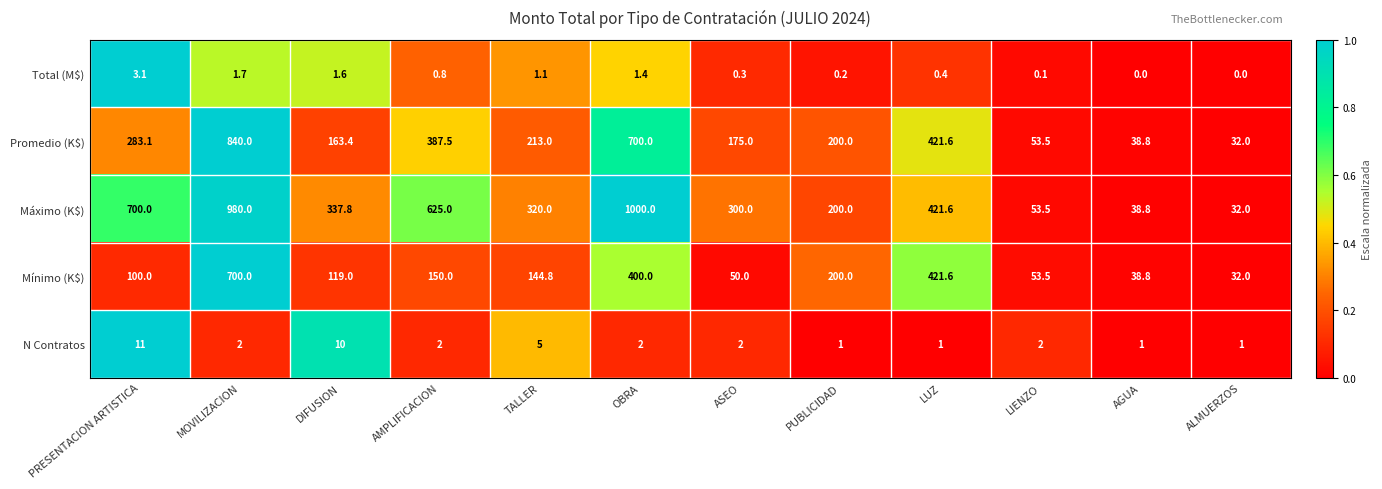

Is it true that Máximo (K$) equals 700.0 at PRESENTACION ARTISTICA?

True